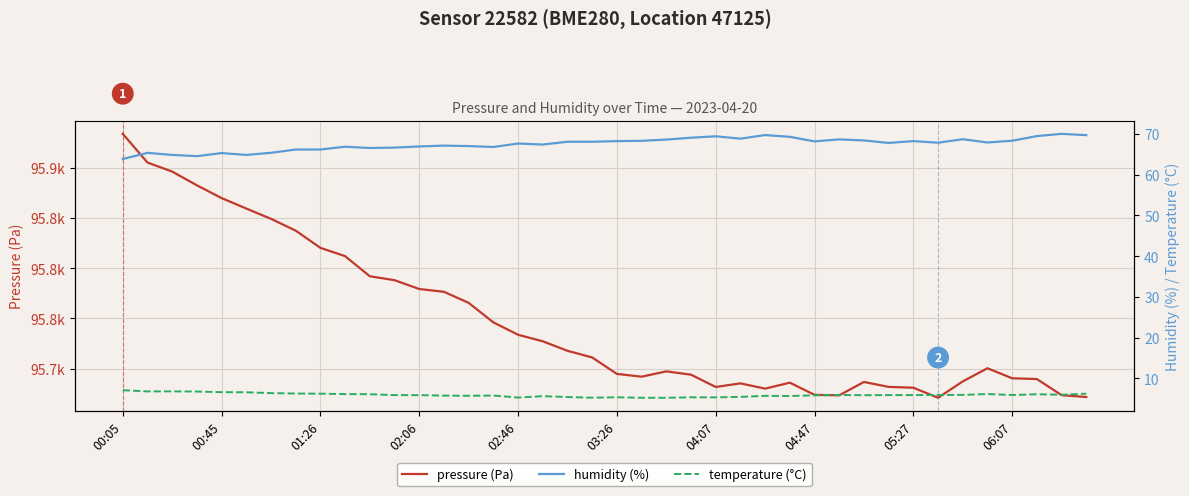

What is the highest value of the humidity (%) series?

70.0